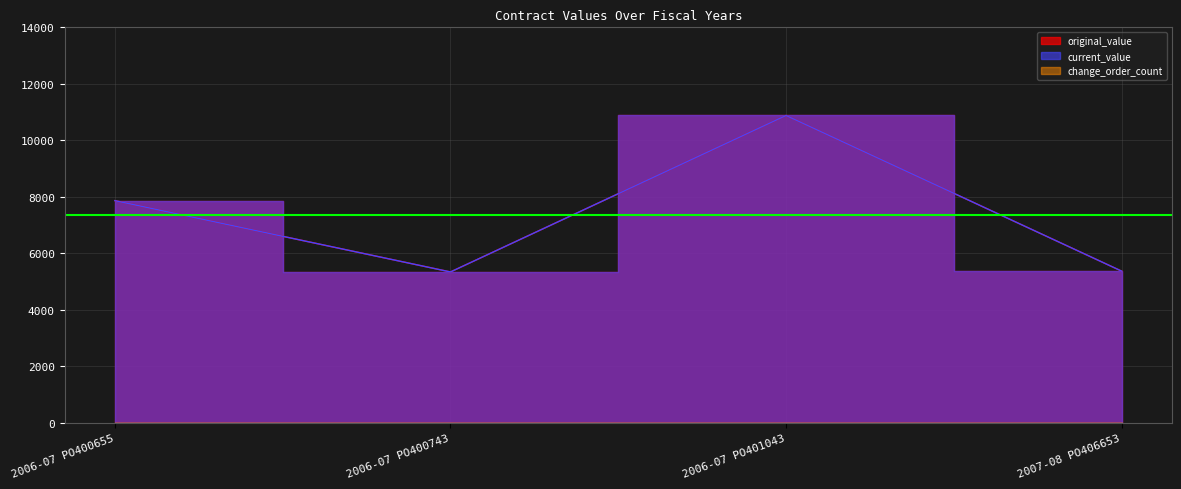

What position from the left is 2007-08 PO406653?

4